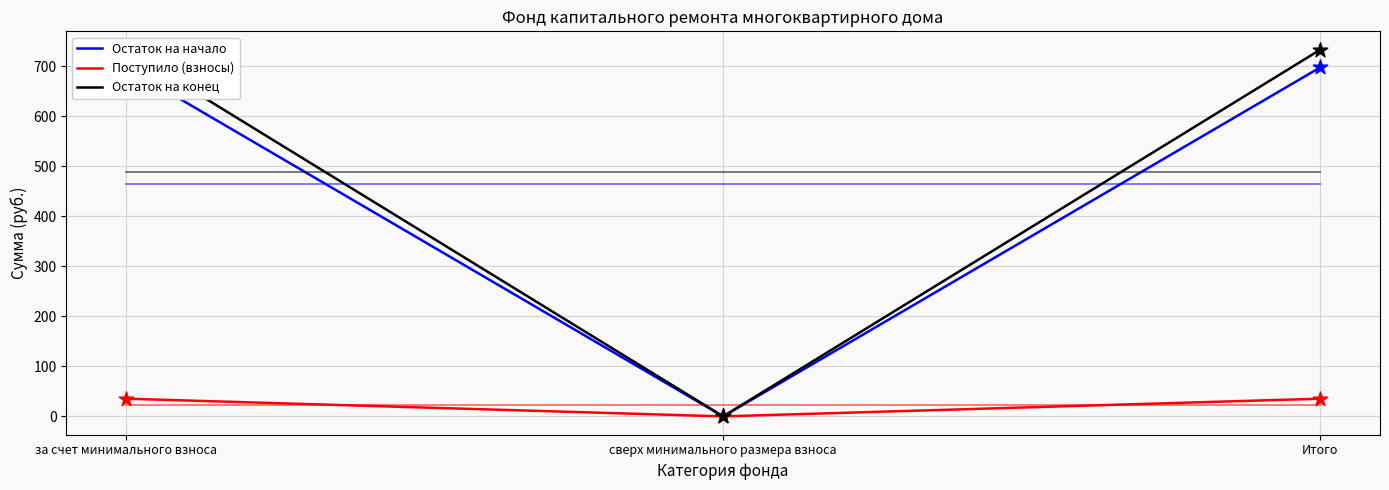

At which category is the sum across all series the highest?

за счет минимального взноса